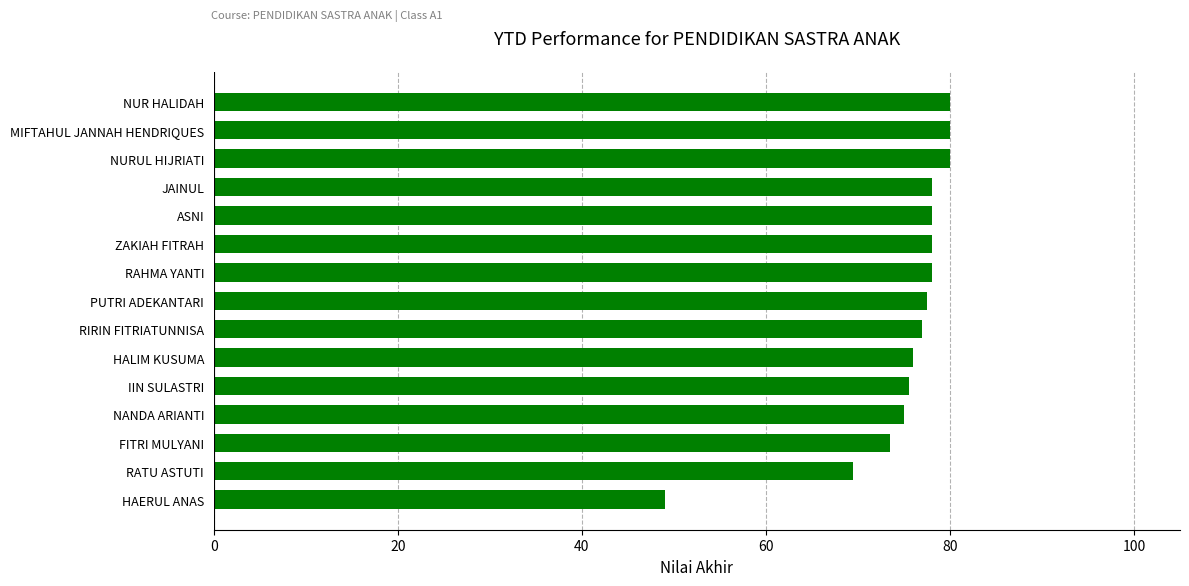

Count the number of categories in the chart.

15